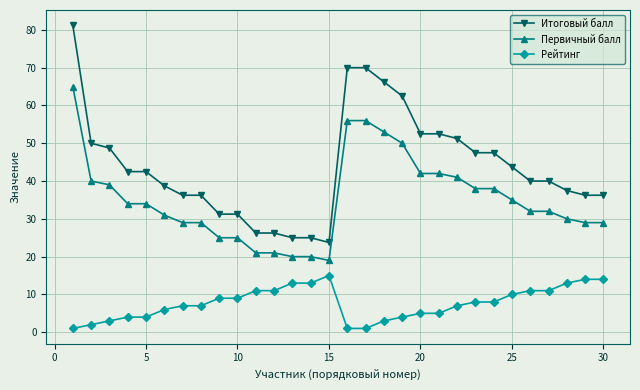

Which series has the widest spread of values?

Итоговый балл